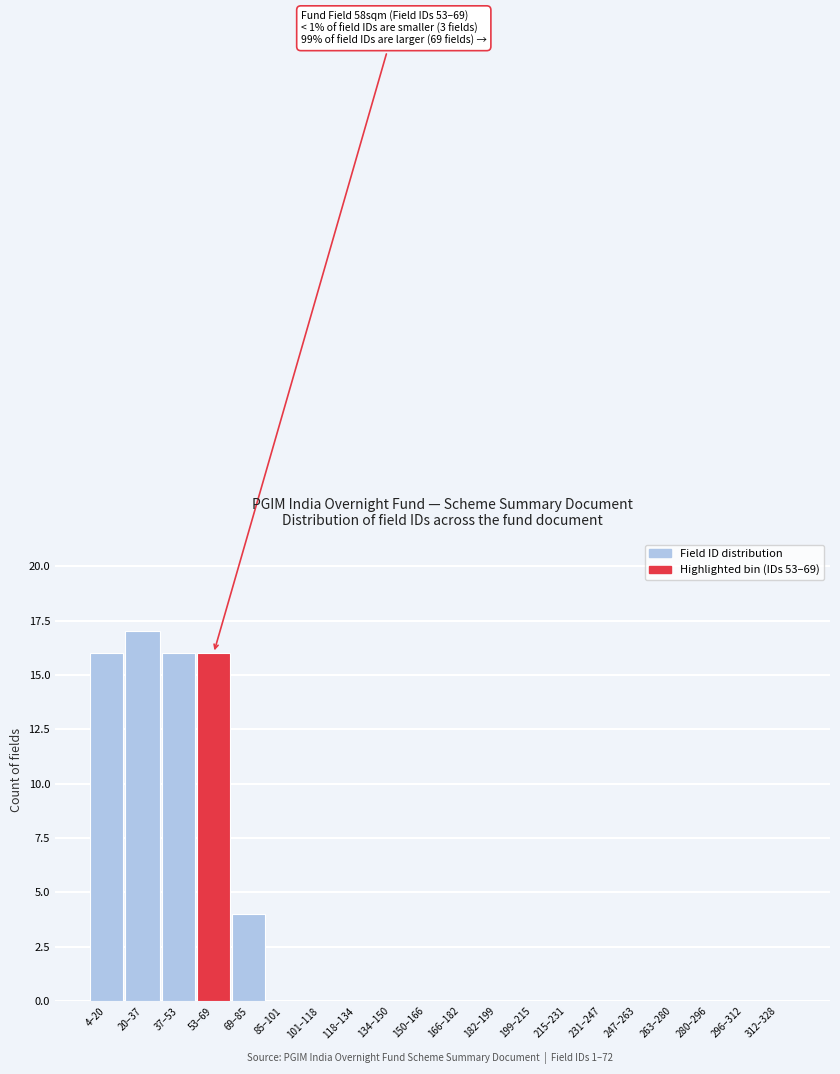

Reading left to right, extract all data points from this chart.

4–20=16	20–37=17	37–53=16	53–69=16	69–85=4	85–101=0	101–118=0	118–134=0	134–150=0	150–166=0	166–182=0	182–199=0	199–215=0	215–231=0	231–247=0	247–263=0	263–280=0	280–296=0	296–312=0	312–328=0